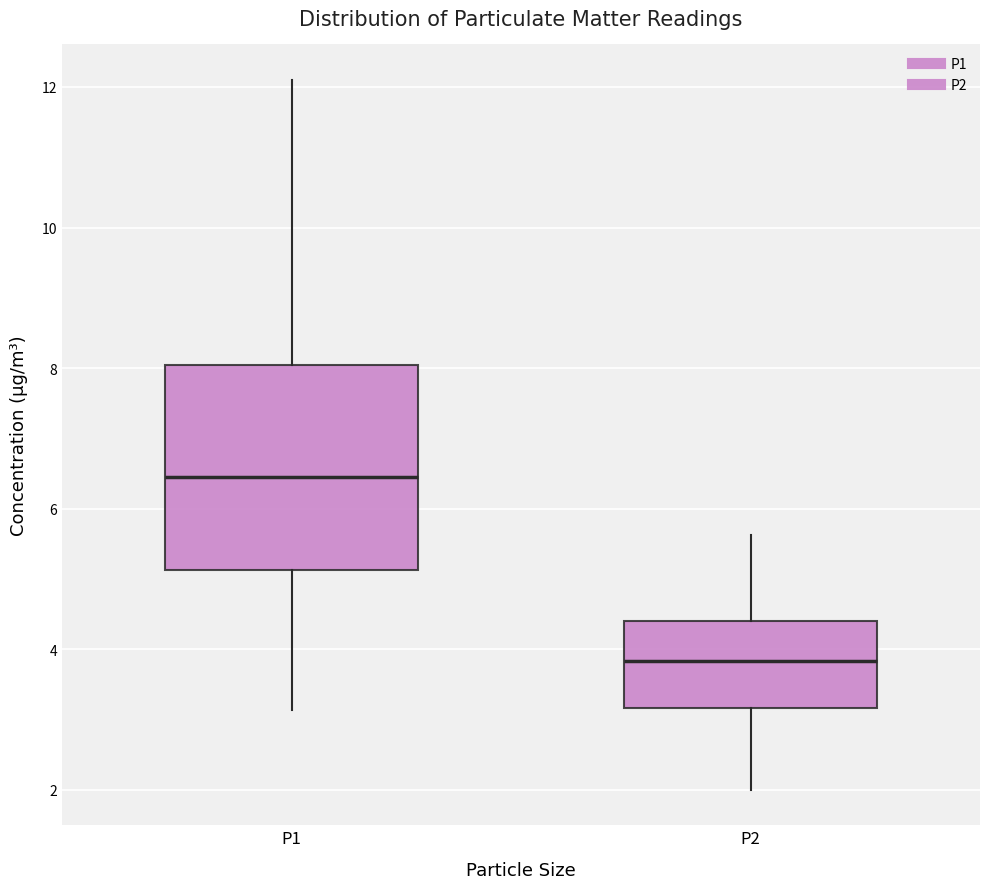

Reading left to right, transcribe this box plot: for each box, give where its median line is, the range the box spans, and where its two whiskers end, as read against the y-axis. The values are not printed on the chart, so give them approximately, as read against the axis.

P1: median 6.4, box 5.2 to 8.0, whiskers 3.2 to 12.2
P2: median 3.8, box 3.2 to 4.4, whiskers 2.0 to 5.6